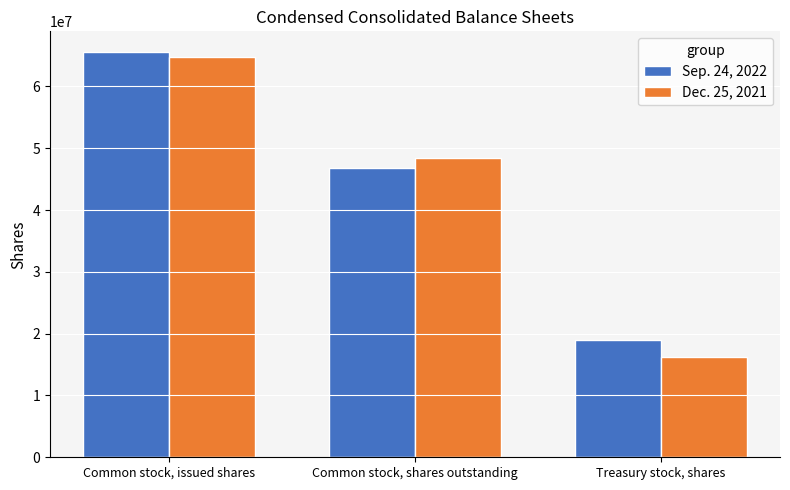

What is the difference between the Dec. 25, 2021 values at Treasury stock, shares and Common stock, issued shares?

48455951